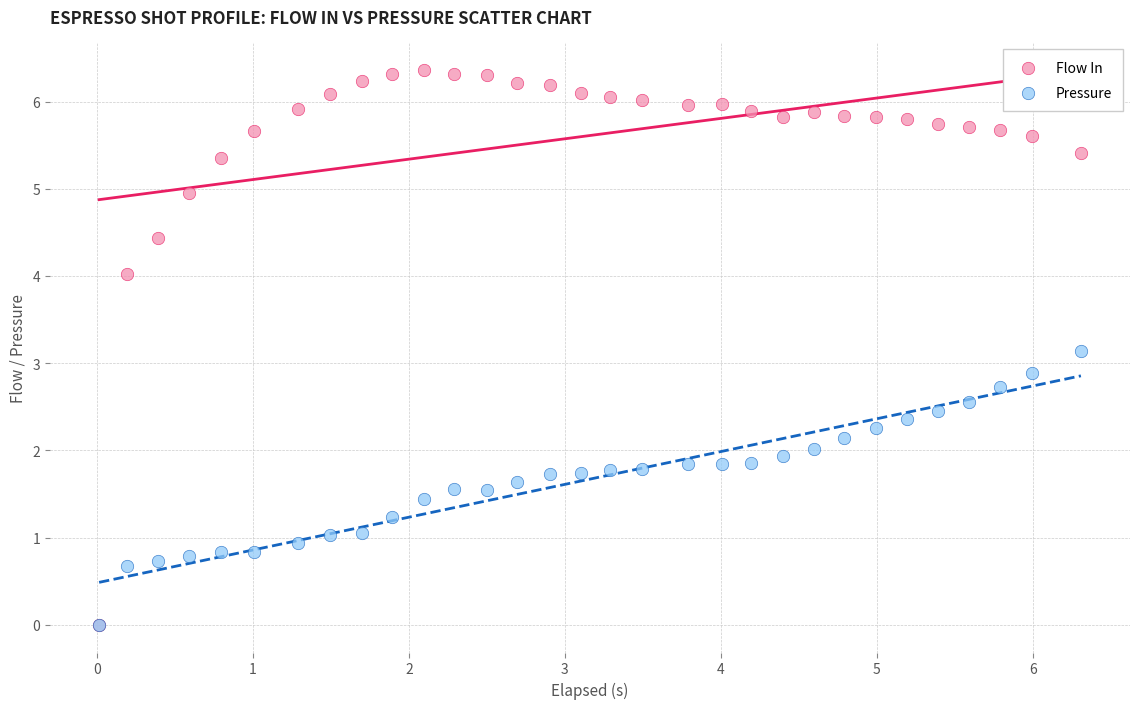

Which series contains the highest Y value?

Flow In